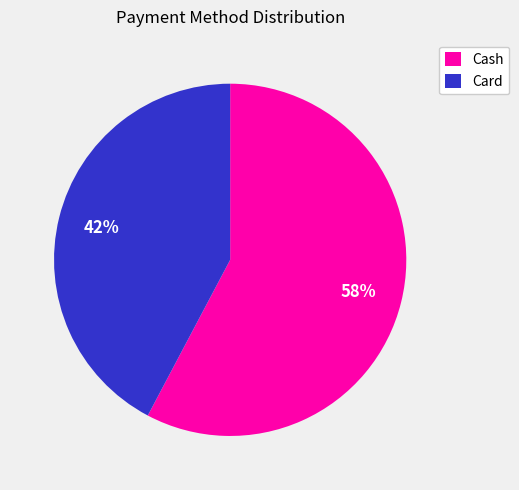

To the nearest percent, what is the combined percentage of Cash and Card?

100%